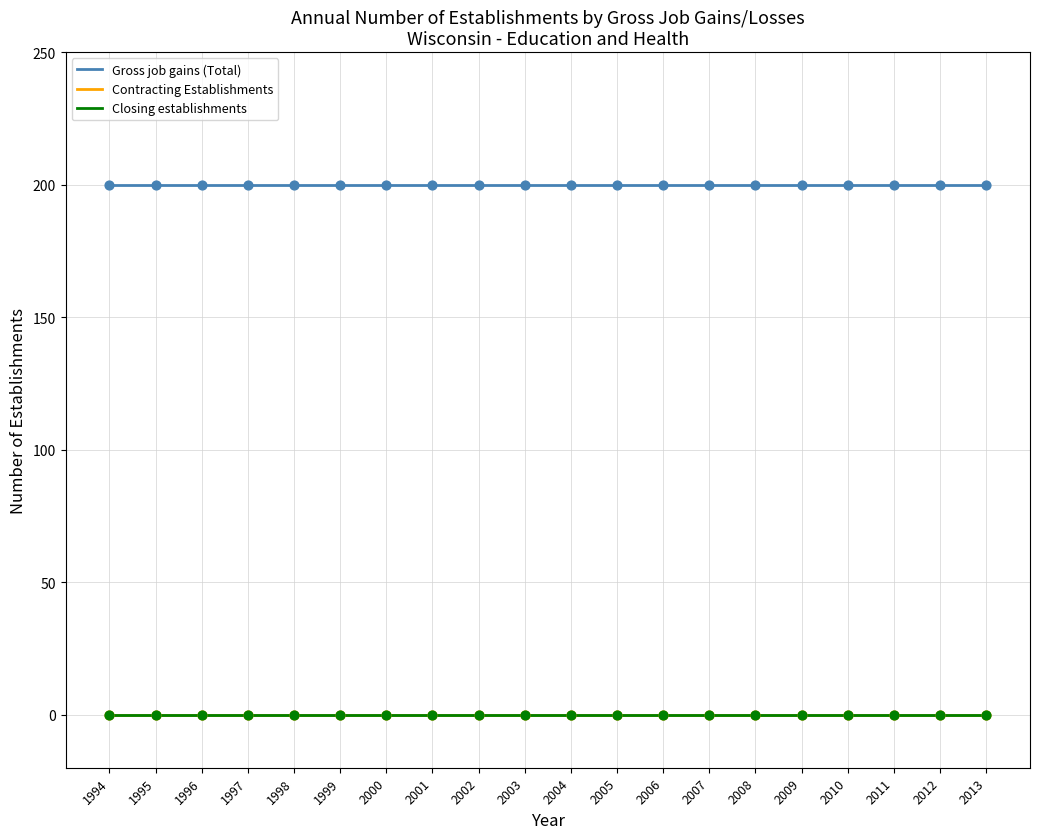

What is the total value across all series at 1999?

200